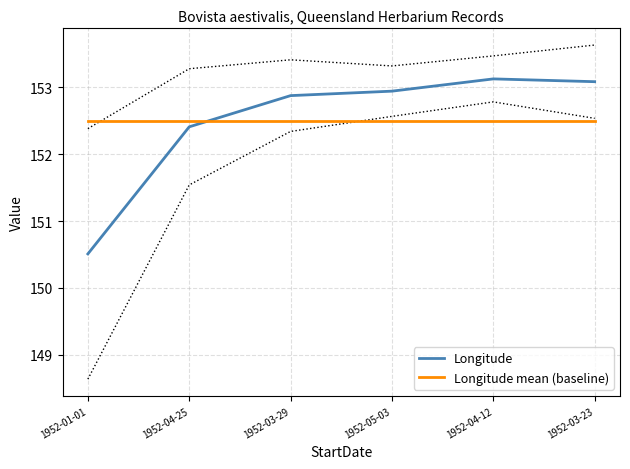

Rank the series at 1952-01-01 from lowest to highest value.

Longitude, Longitude mean (baseline)